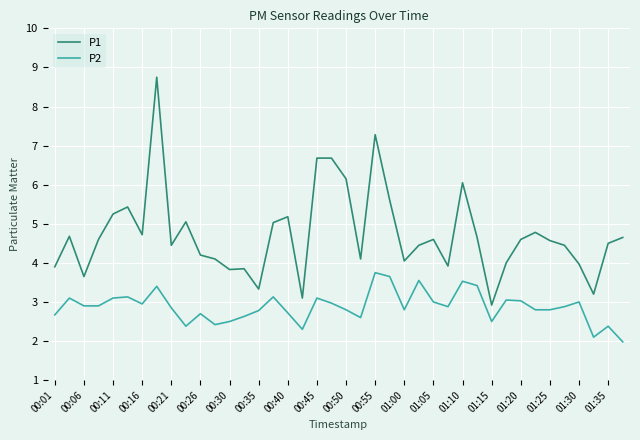

True or false: P2 and P1 intersect in this chart.

False